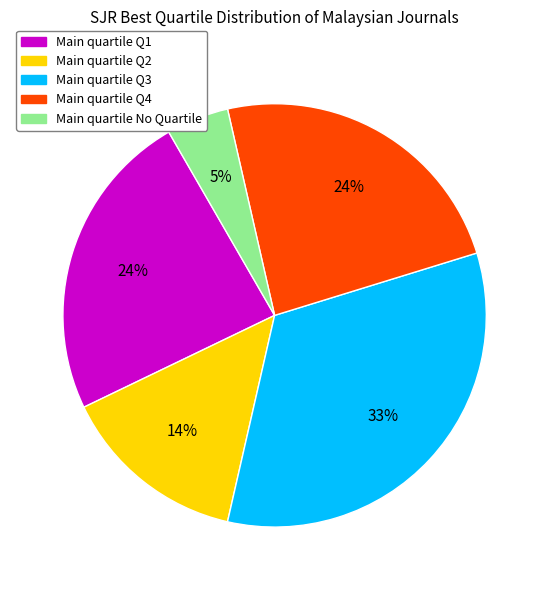

To the nearest percent, what is the average slice percentage?

20%